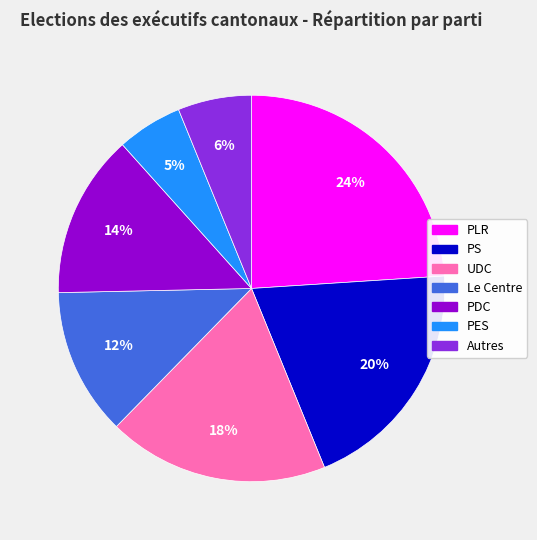

Rank the categories by value from lowest to highest.

PES, Autres, Le Centre, PDC, UDC, PS, PLR